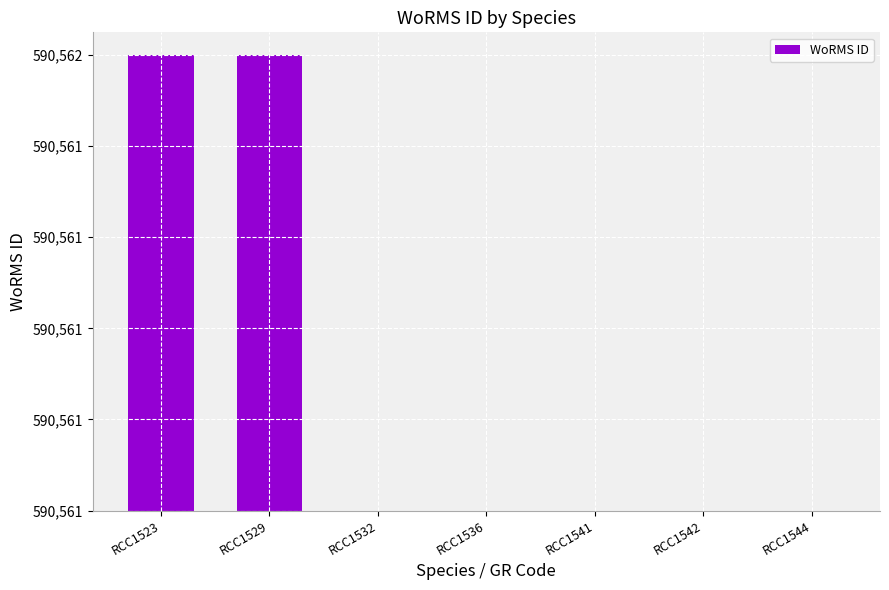

Reading right to left, list all the values displayed in this chart.

RCC1544=0	RCC1542=0	RCC1541=0	RCC1536=0	RCC1532=0	RCC1529=1	RCC1523=1